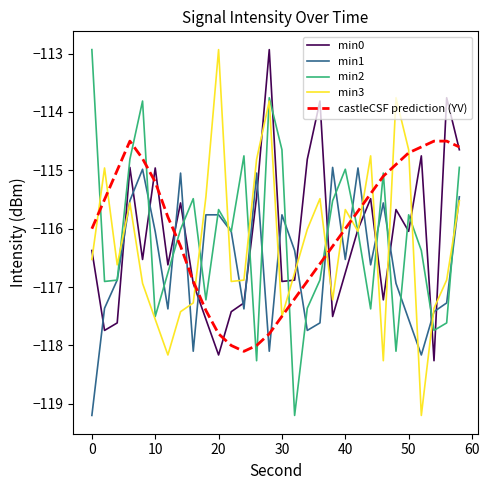

At how many categories does at least one series exceed -113?

3